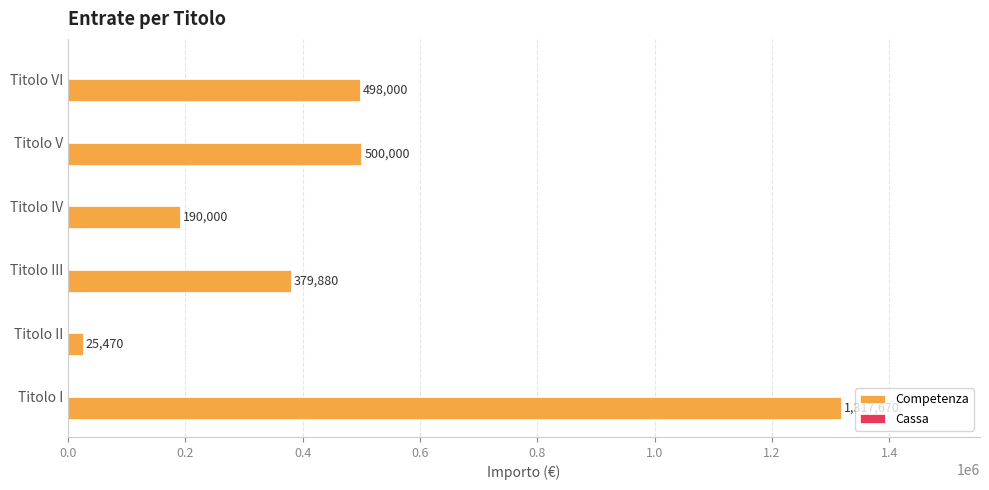

The chart shows a value of 1317670 at Titolo I. True or false?

True